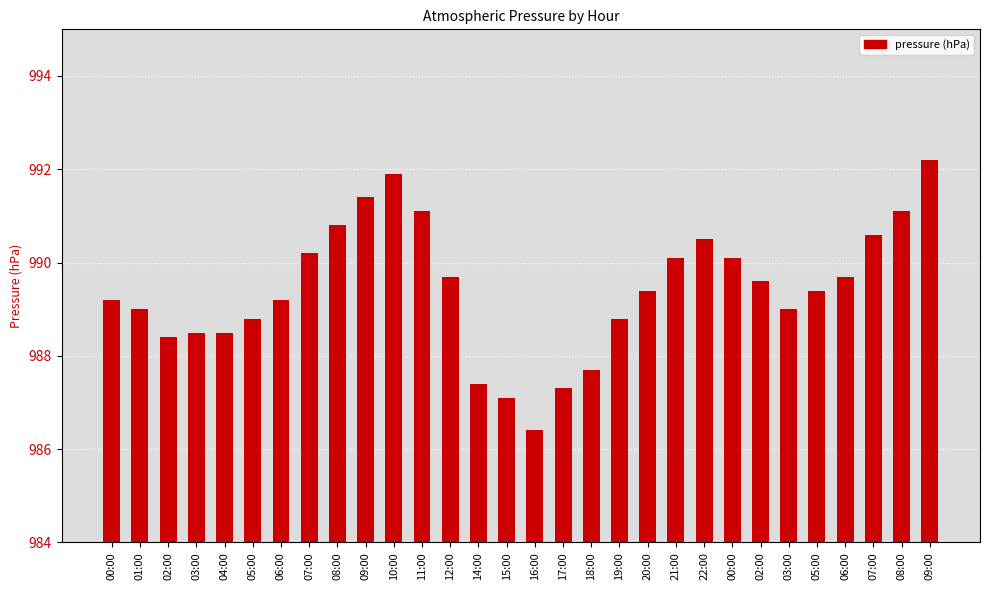

The chart shows a value of 8.7 at 02:00. True or false?

False